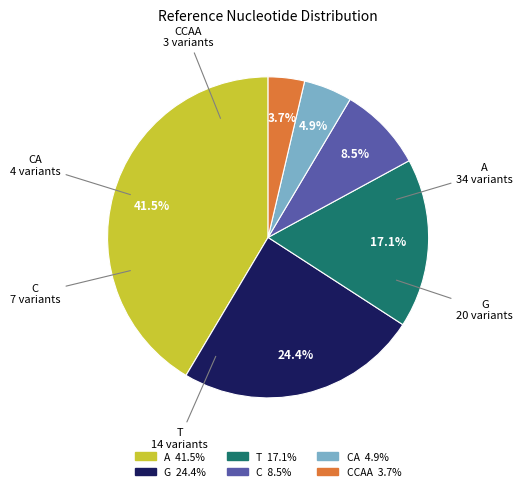

Is there a majority slice in this chart?

No